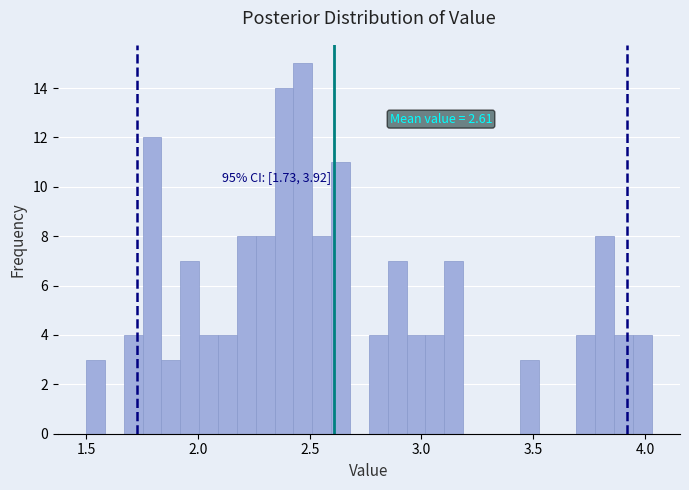

Read against the x-axis, roughly where is the centre of the tallest bar?

2.45